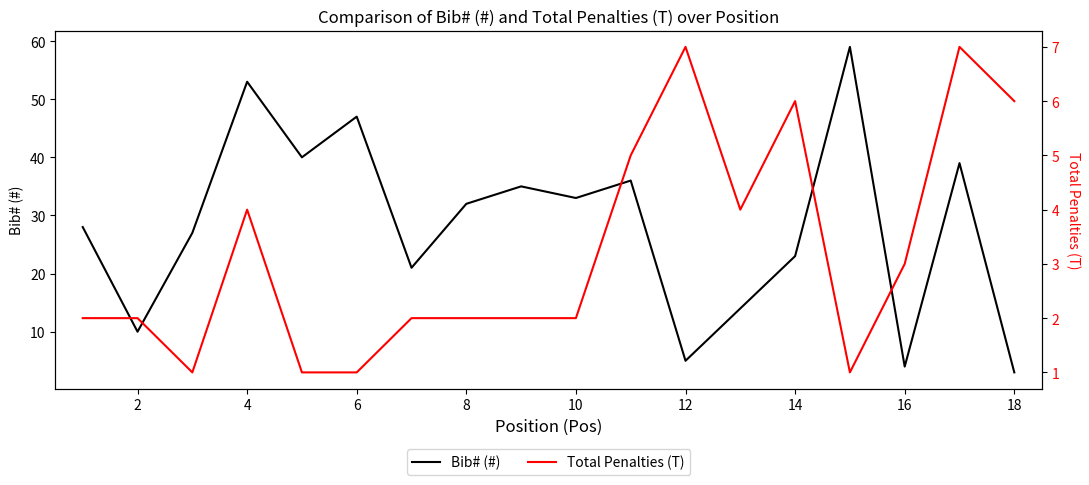

At which label does Bib# (#) first exceed 32?

4